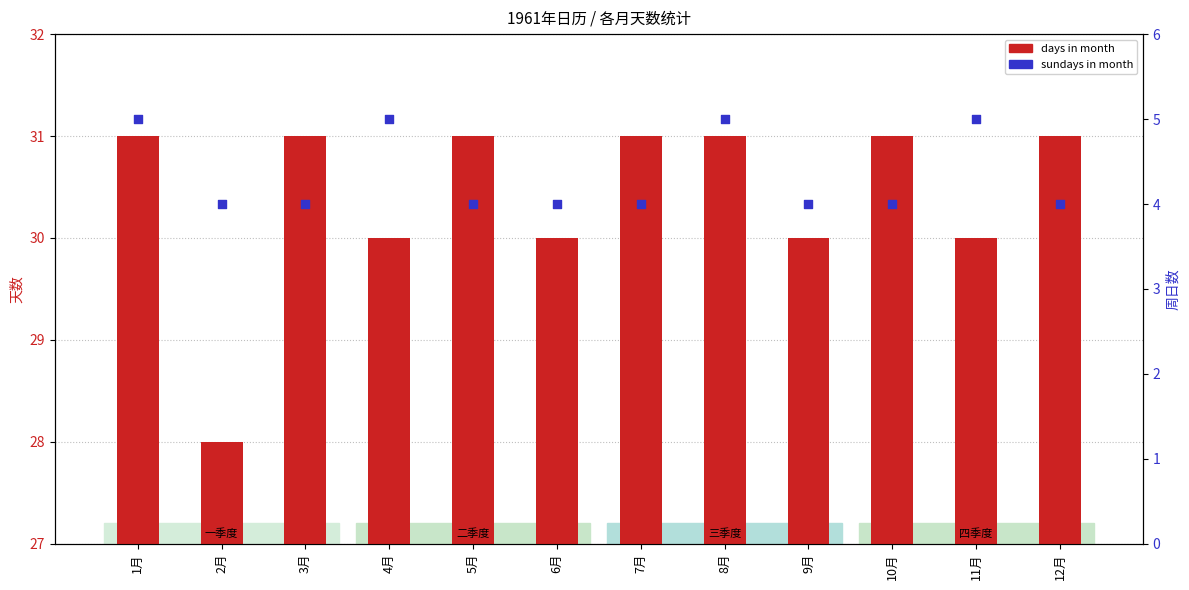

Which series reaches the minimum Y coordinate?

sundays in month